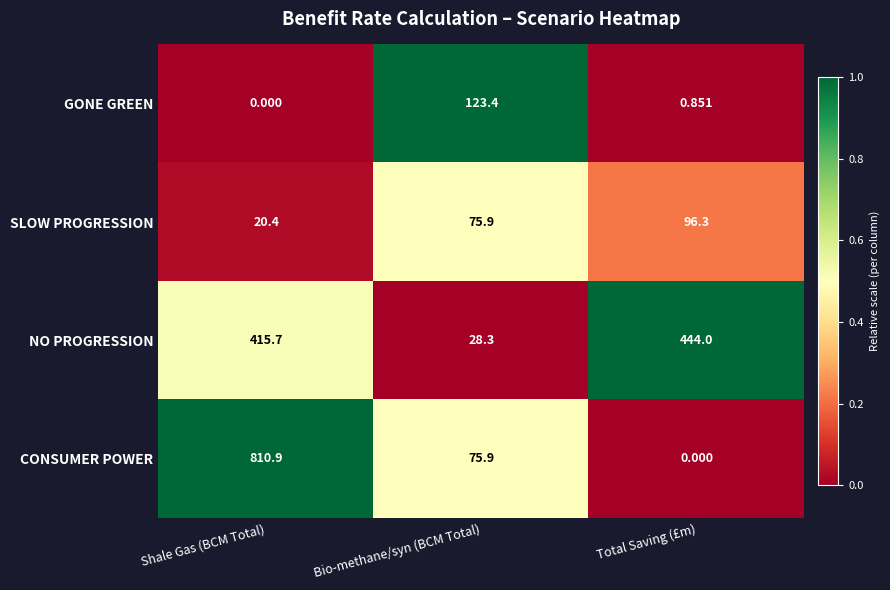

Rank the series at Shale Gas (BCM Total) from highest to lowest value.

CONSUMER POWER, NO PROGRESSION, SLOW PROGRESSION, GONE GREEN